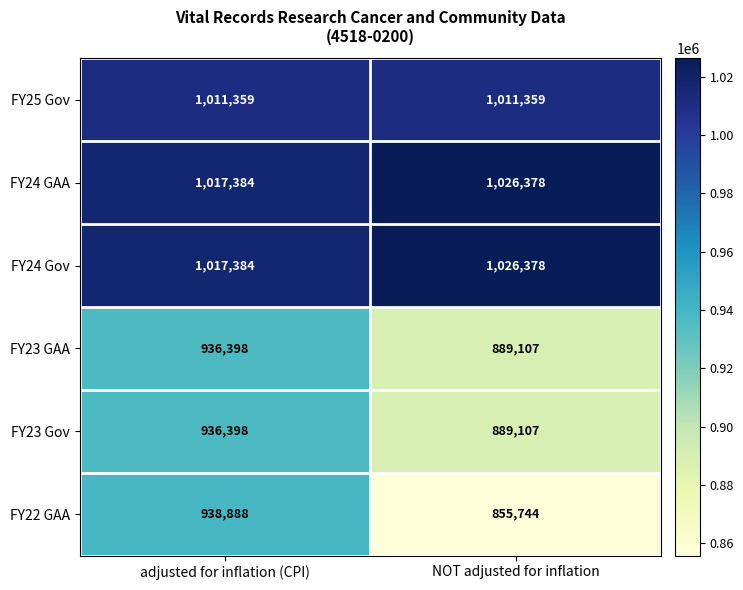

What value does the FY24 Gov series have at NOT adjusted for inflation, to the nearest 100?

1026400